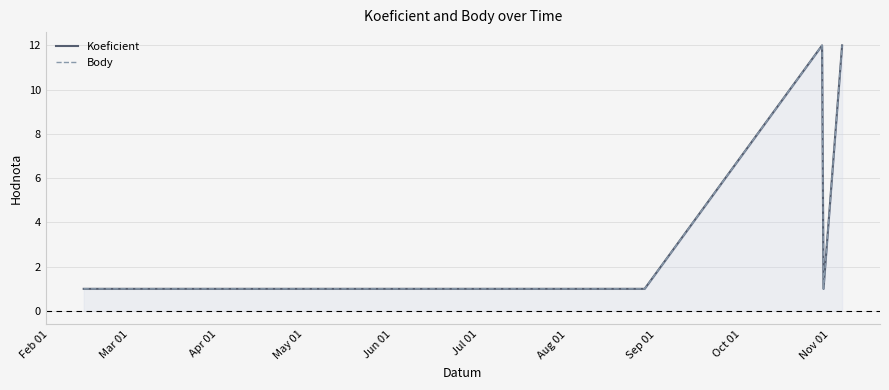

What is the sum of all Body values?

28